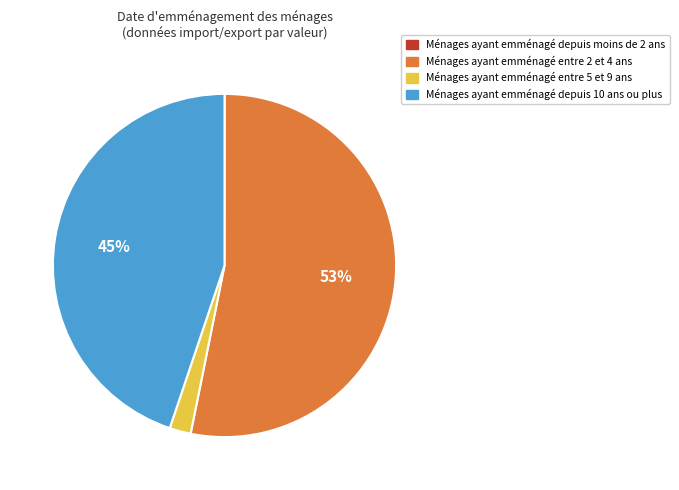

The Ménages ayant emménagé entre 5 et 9 ans slice represents 8% of the pie. True or false?

False